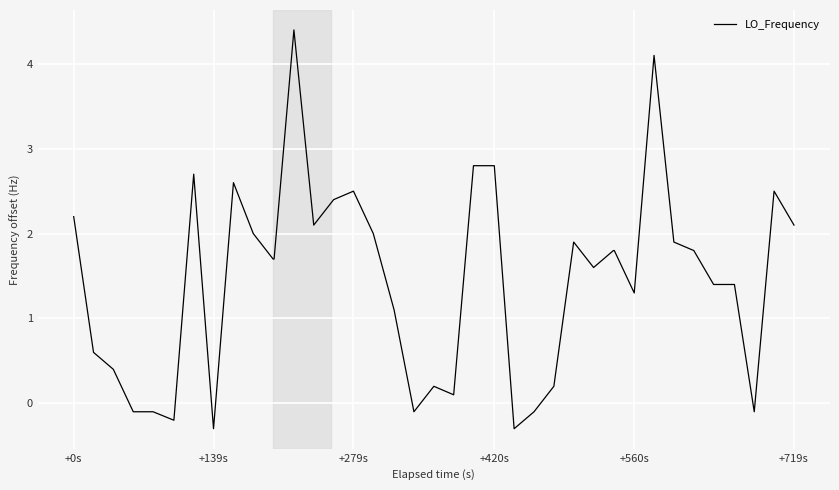

What is the difference between the maximum and minimum values?

4.7